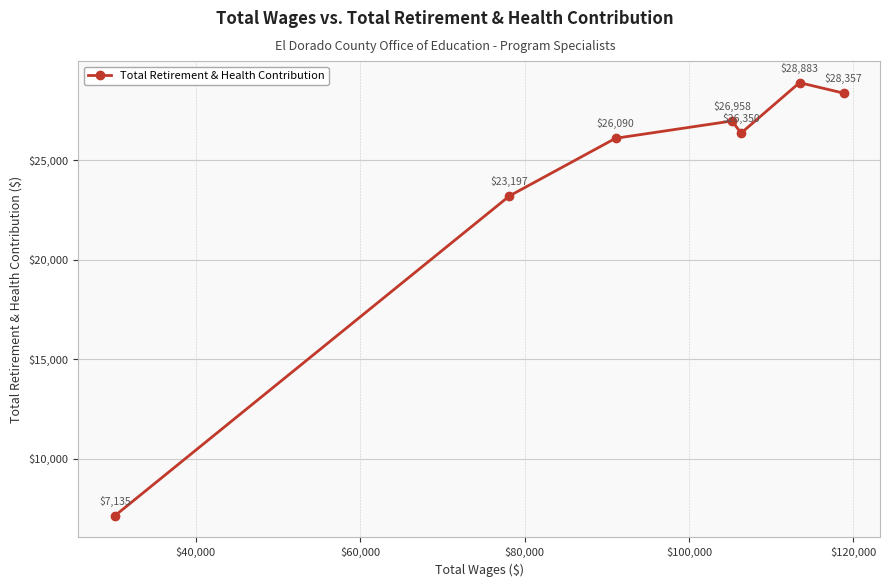

What is the average value?

23853